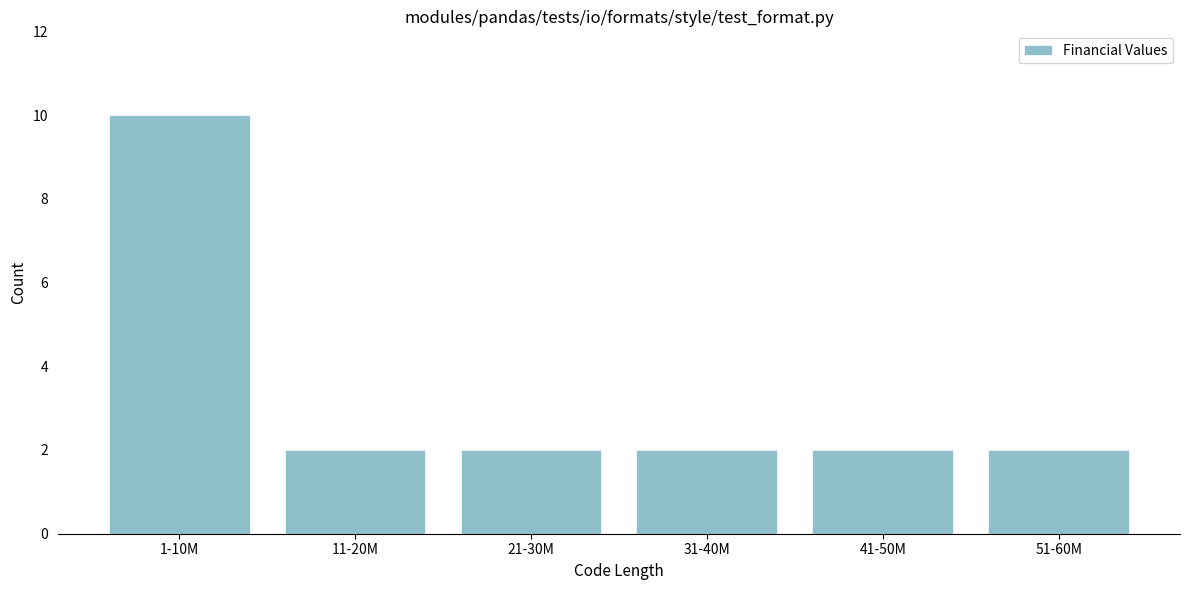

Reading left to right, transcribe all the data shown in this chart.

1-10M=10	11-20M=2	21-30M=2	31-40M=2	41-50M=2	51-60M=2